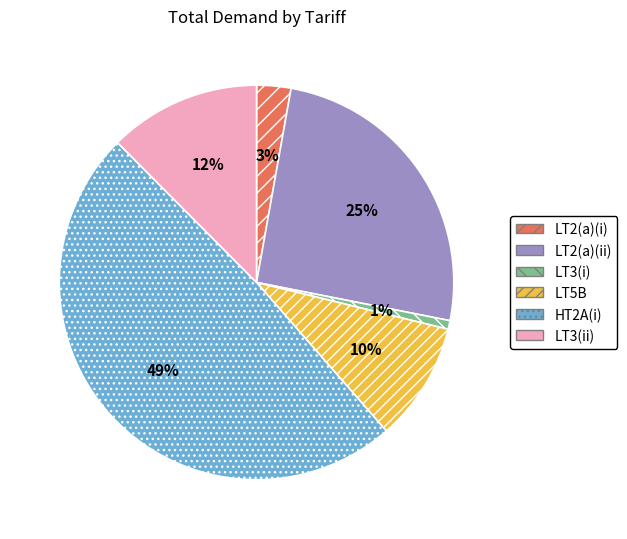

Does LT2(a)(i) account for over 50% of the chart?

No